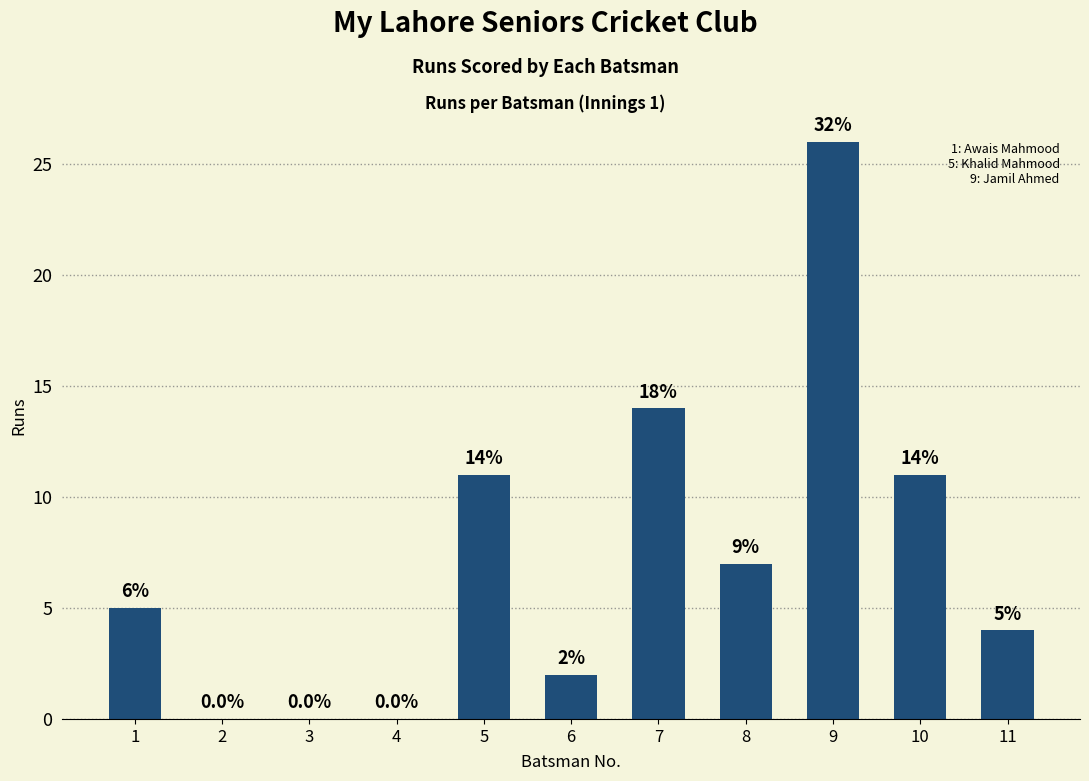

Reading right to left, what are all the values shown in this chart?

11=4	10=11	9=26	8=7	7=14	6=2	5=11	4=0	3=0	2=0	1=5